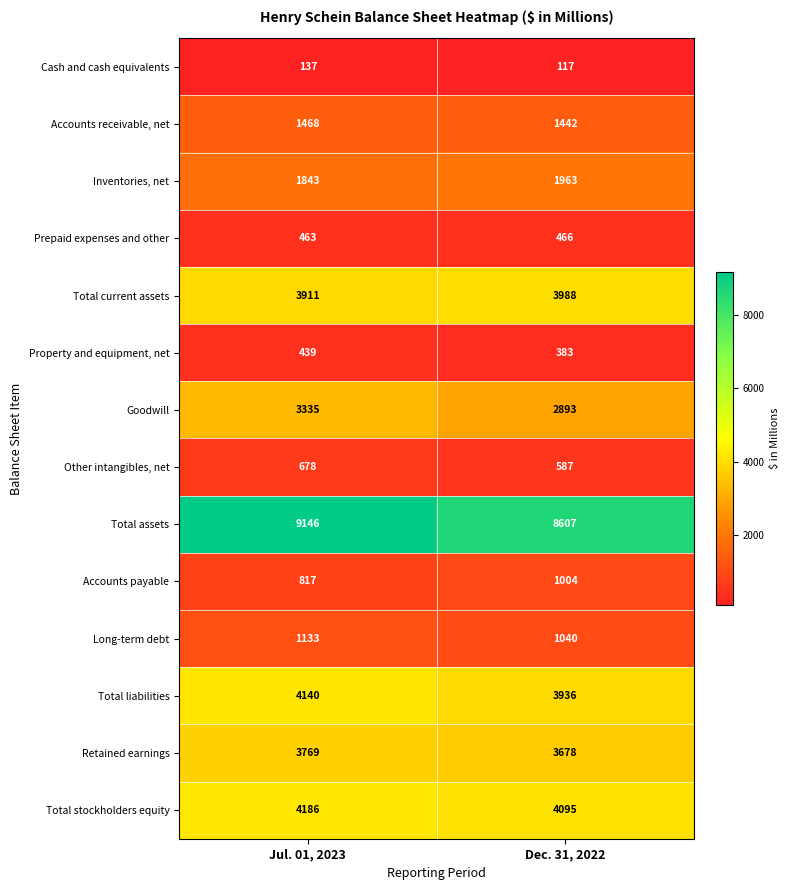

What is the approximate value of Accounts receivable, net at Dec. 31, 2022, to the nearest 5?

1440